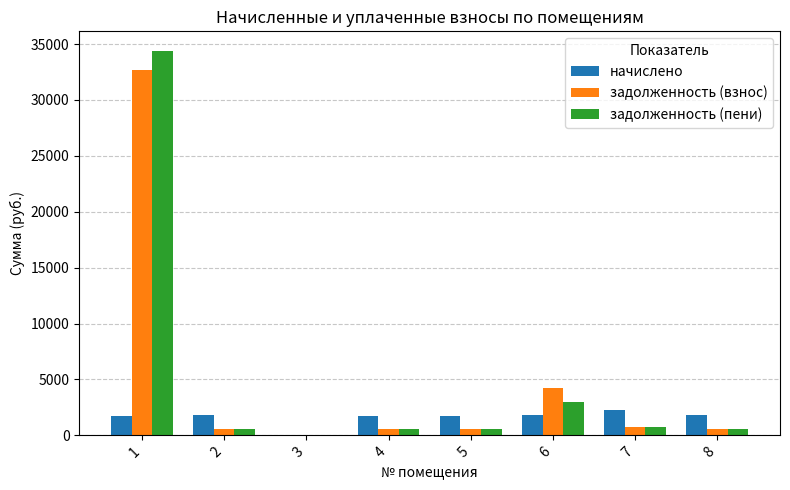

What is the maximum value shown in the chart?

34416.8